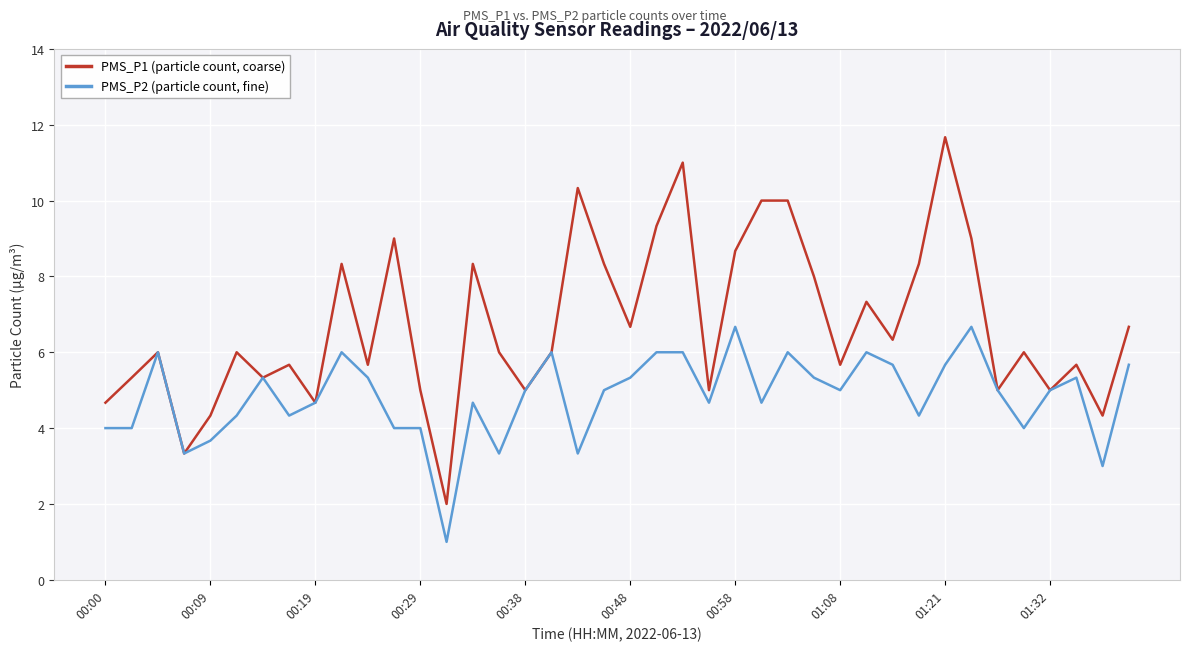

Which series has the largest total across all categories?

PMS_P1 (particle count, coarse)